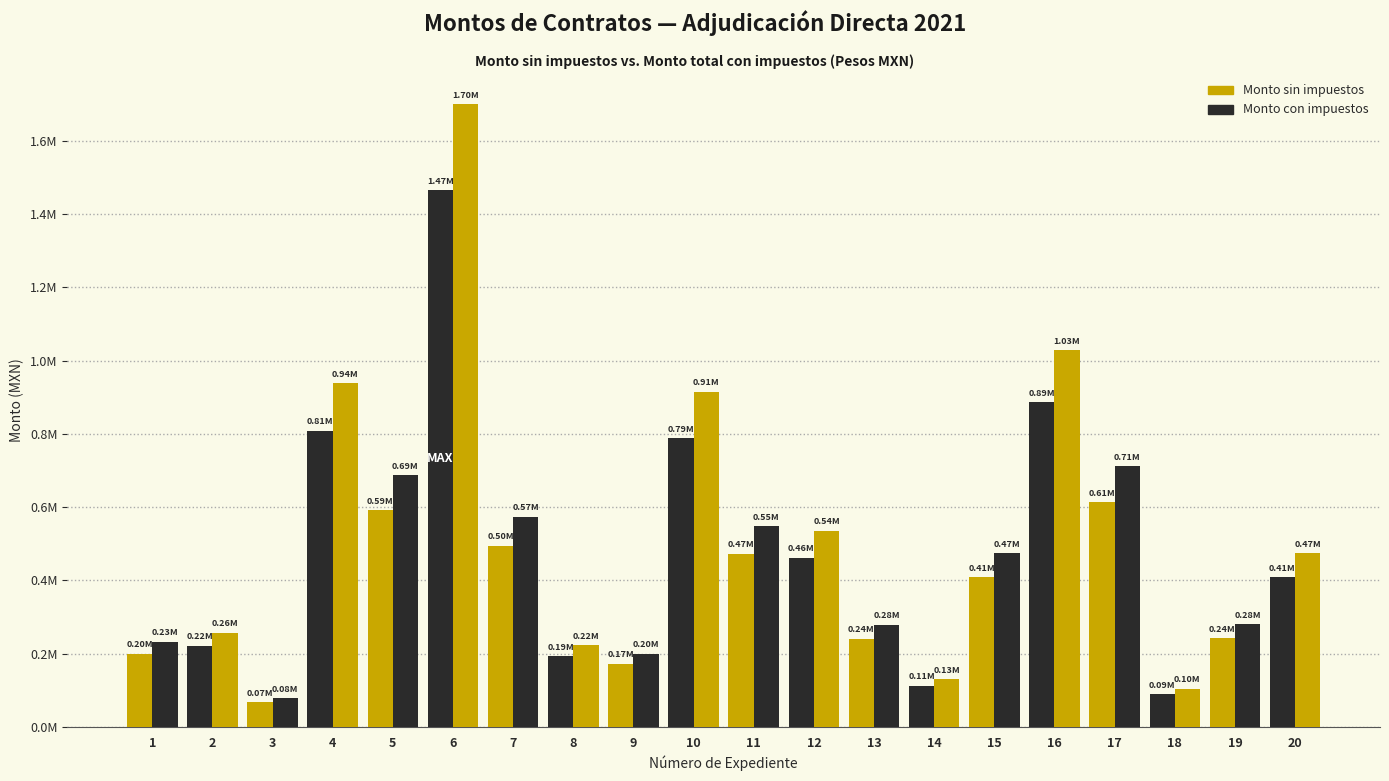

Does the chart contain any negative values?

No